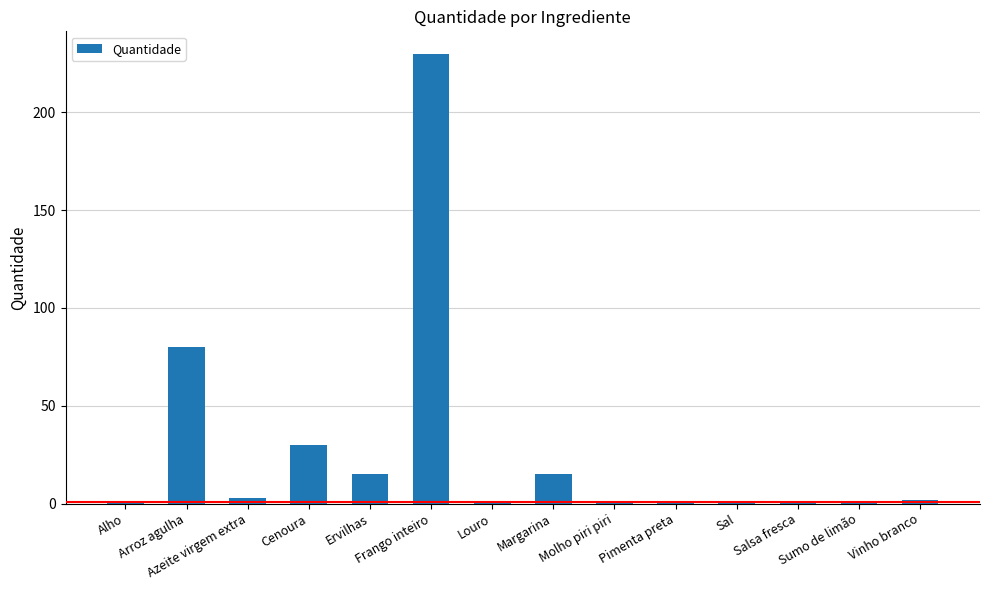

Does the chart contain stacked bars?

No